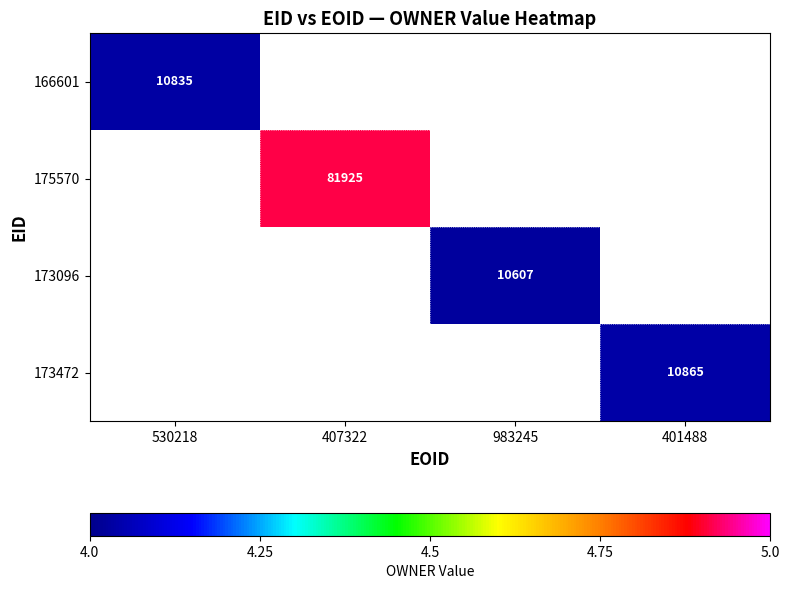

What is the lowest value of the 166601 series?

4.0